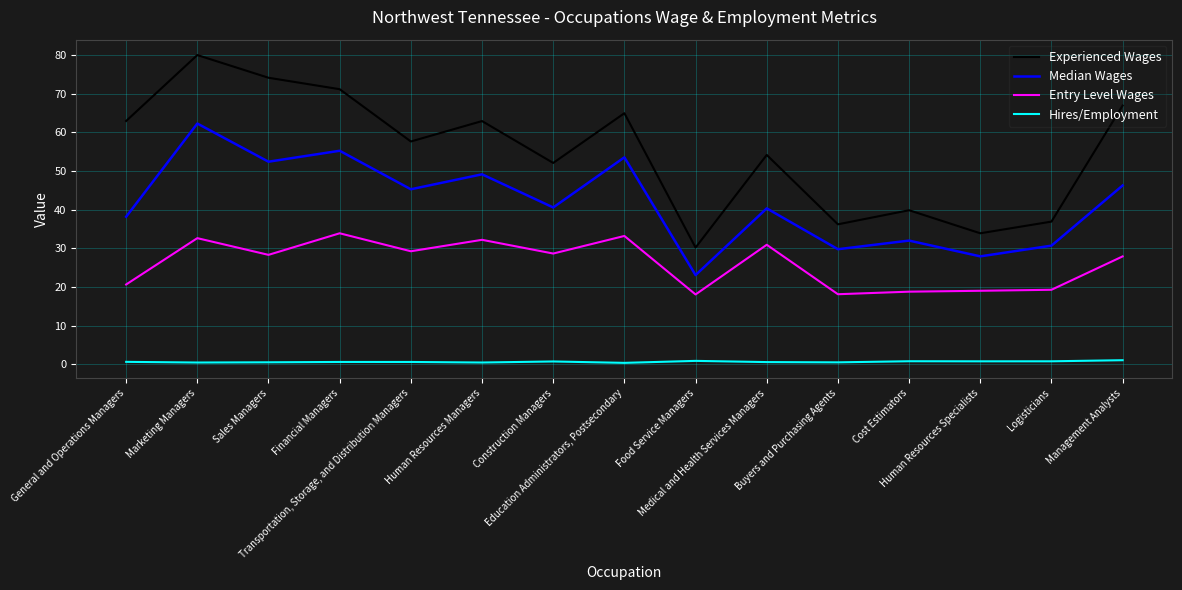

True or false: Entry Level Wages and Hires/Employment cross at least once.

False